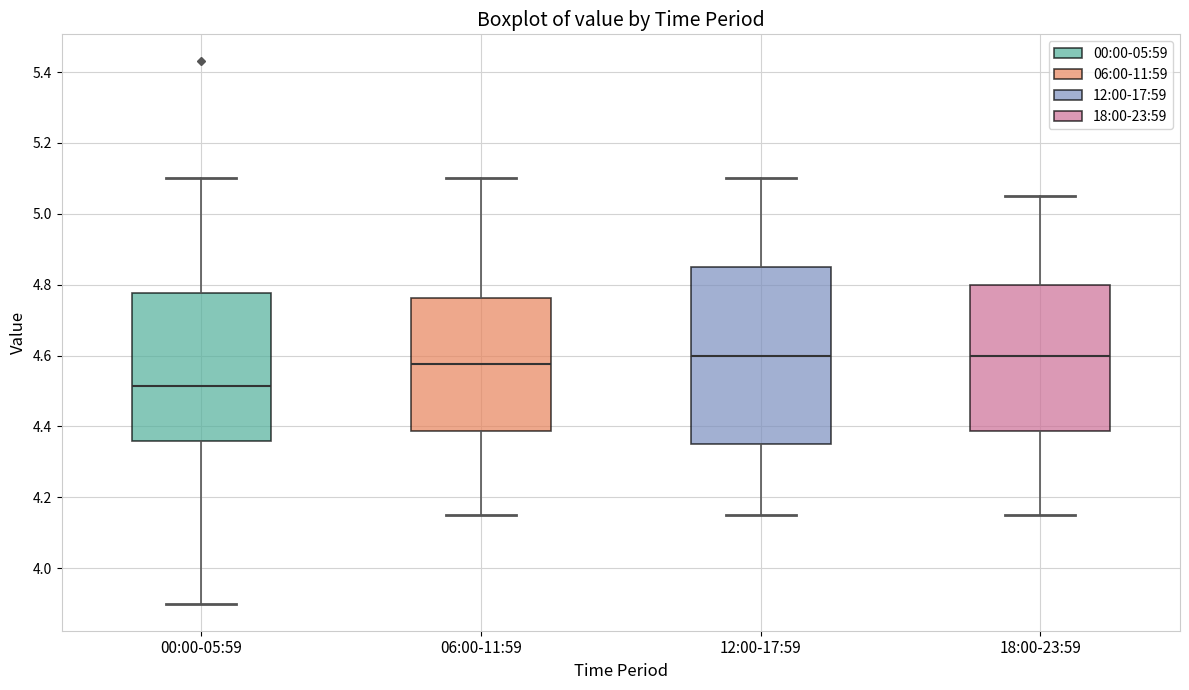

Which box is the tallest, from its lower edge to its upper edge?

12:00-17:59